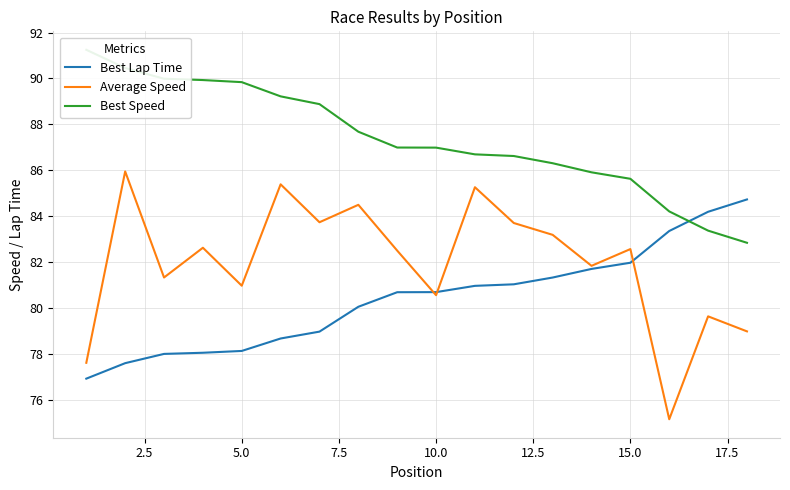

The value of Best Lap Time at 5.0 is 128.5. True or false?

False